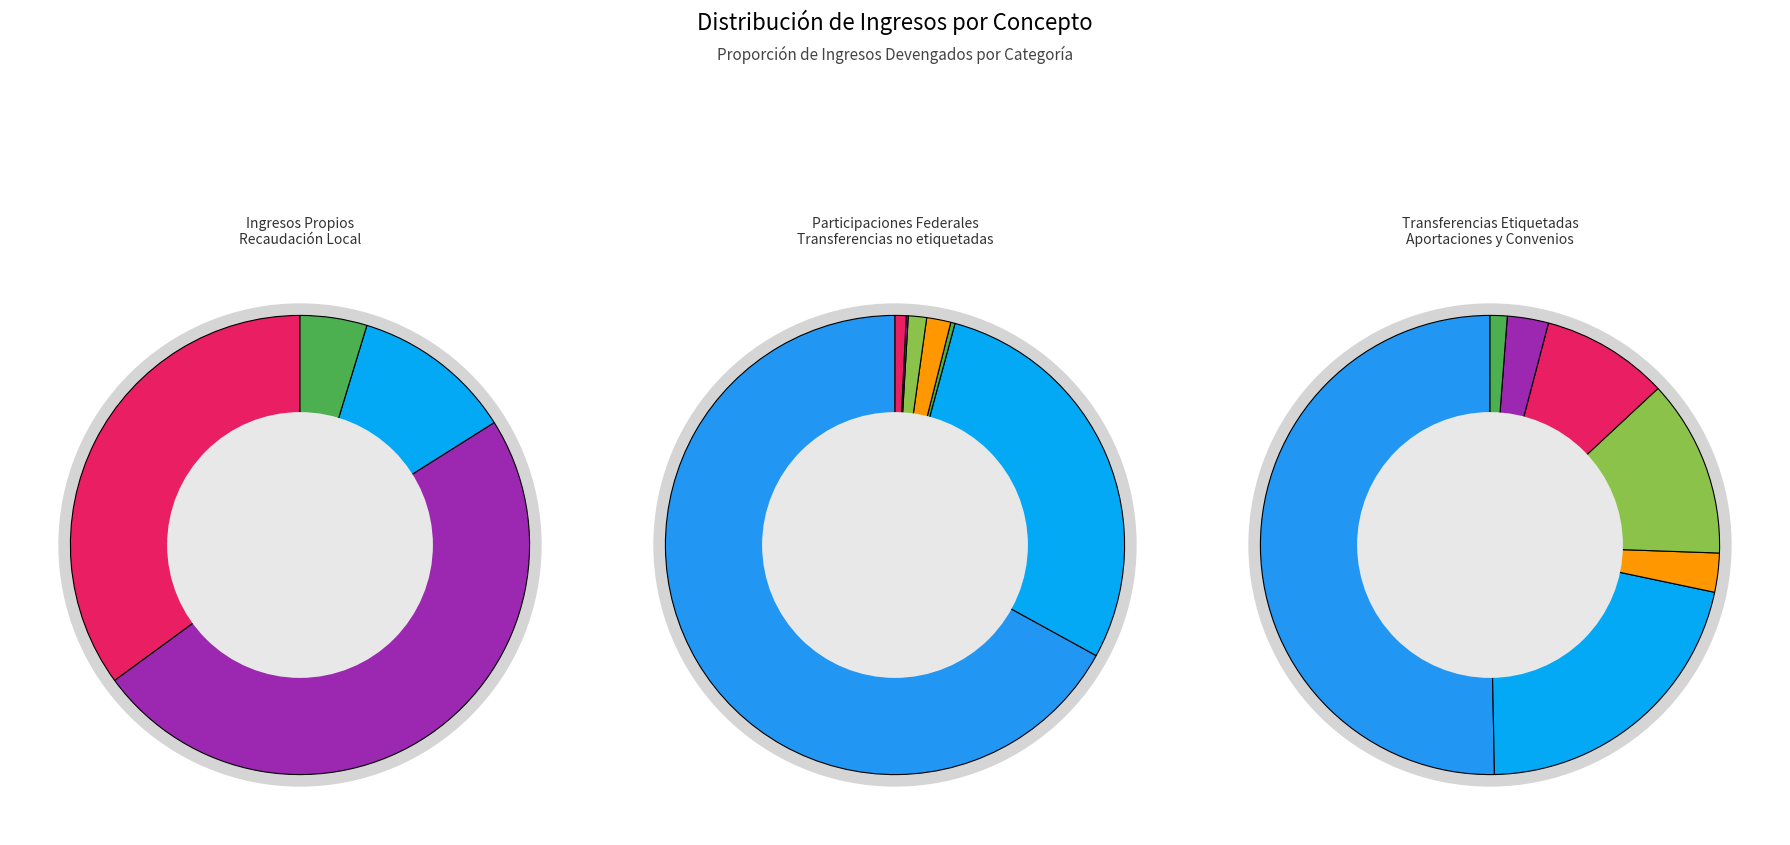

Combined, what portion of the pie is Derechos and Incentivos Derivados?

3.5%